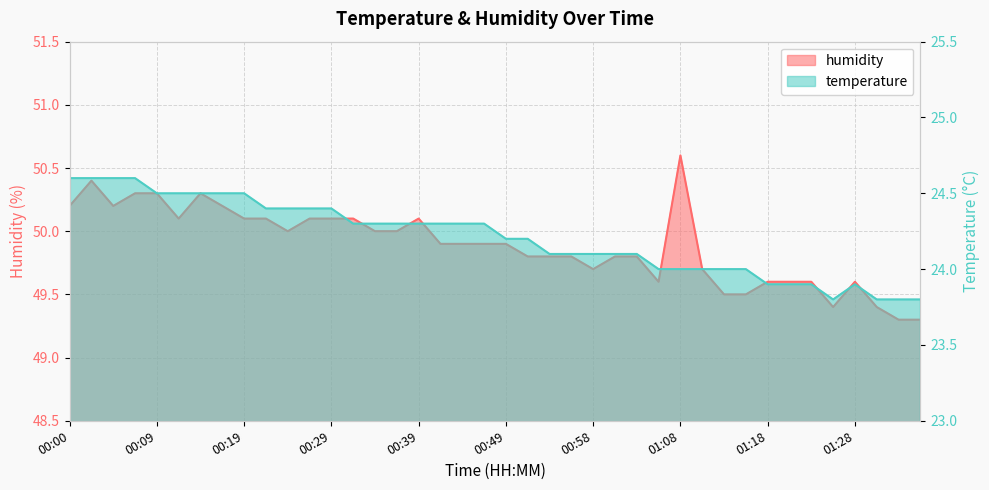

What is the difference between the temperature values at 00:12 and 01:13?

0.5